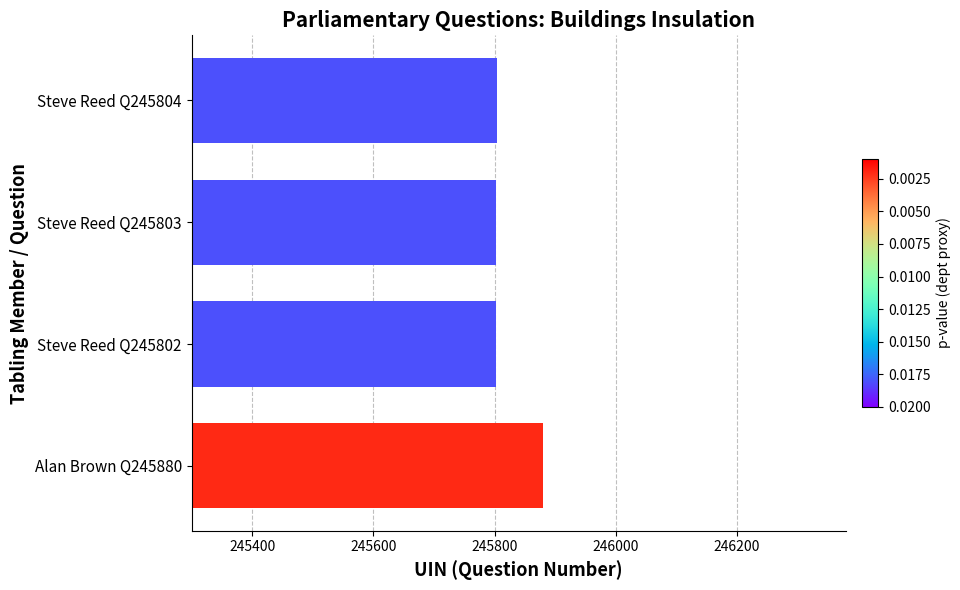

Does the chart contain any negative values?

No